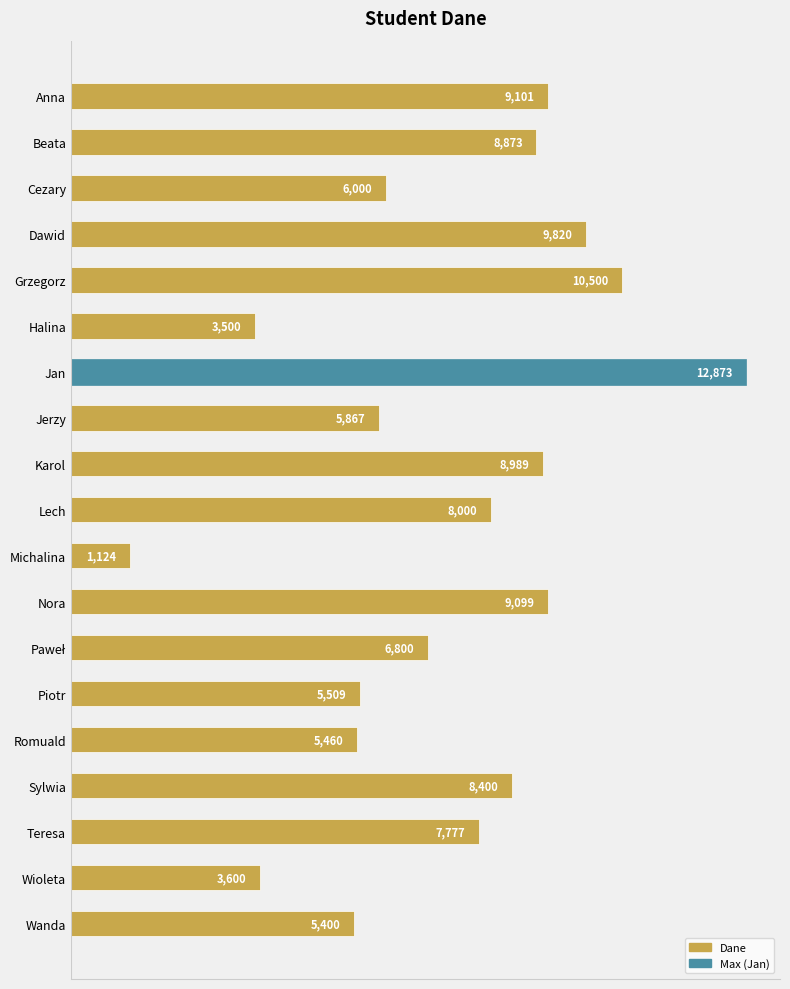

The value at Beata is 3242. True or false?

False